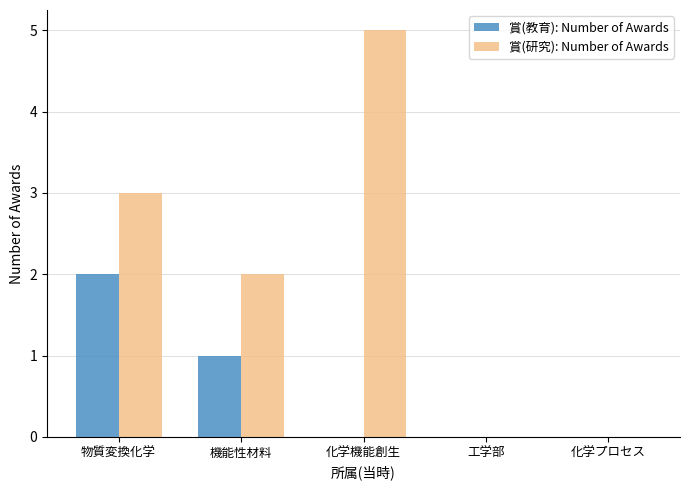

What is the average value of the 賞(研究): Number of Awards series?

2